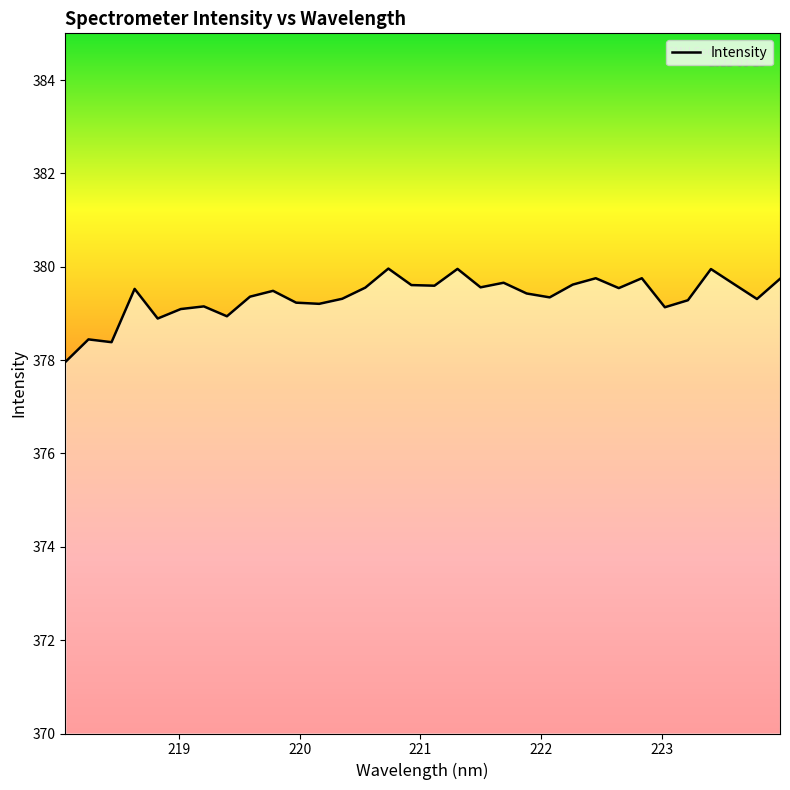

How many categories are shown in the chart?

32